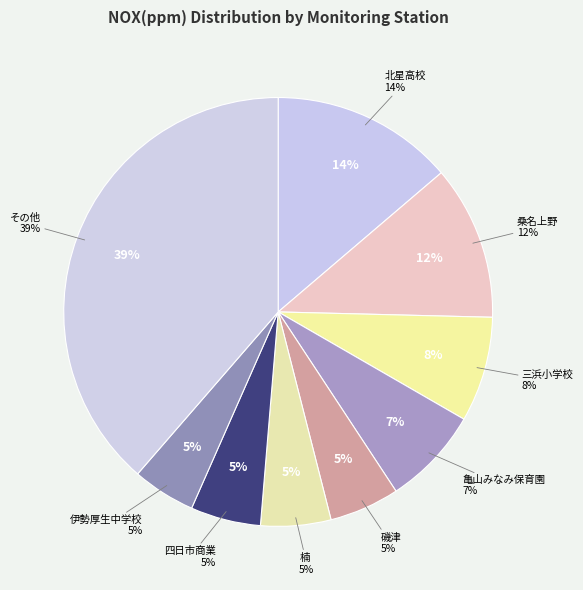

What portion of the pie excludes 桑名上野?

88.4%